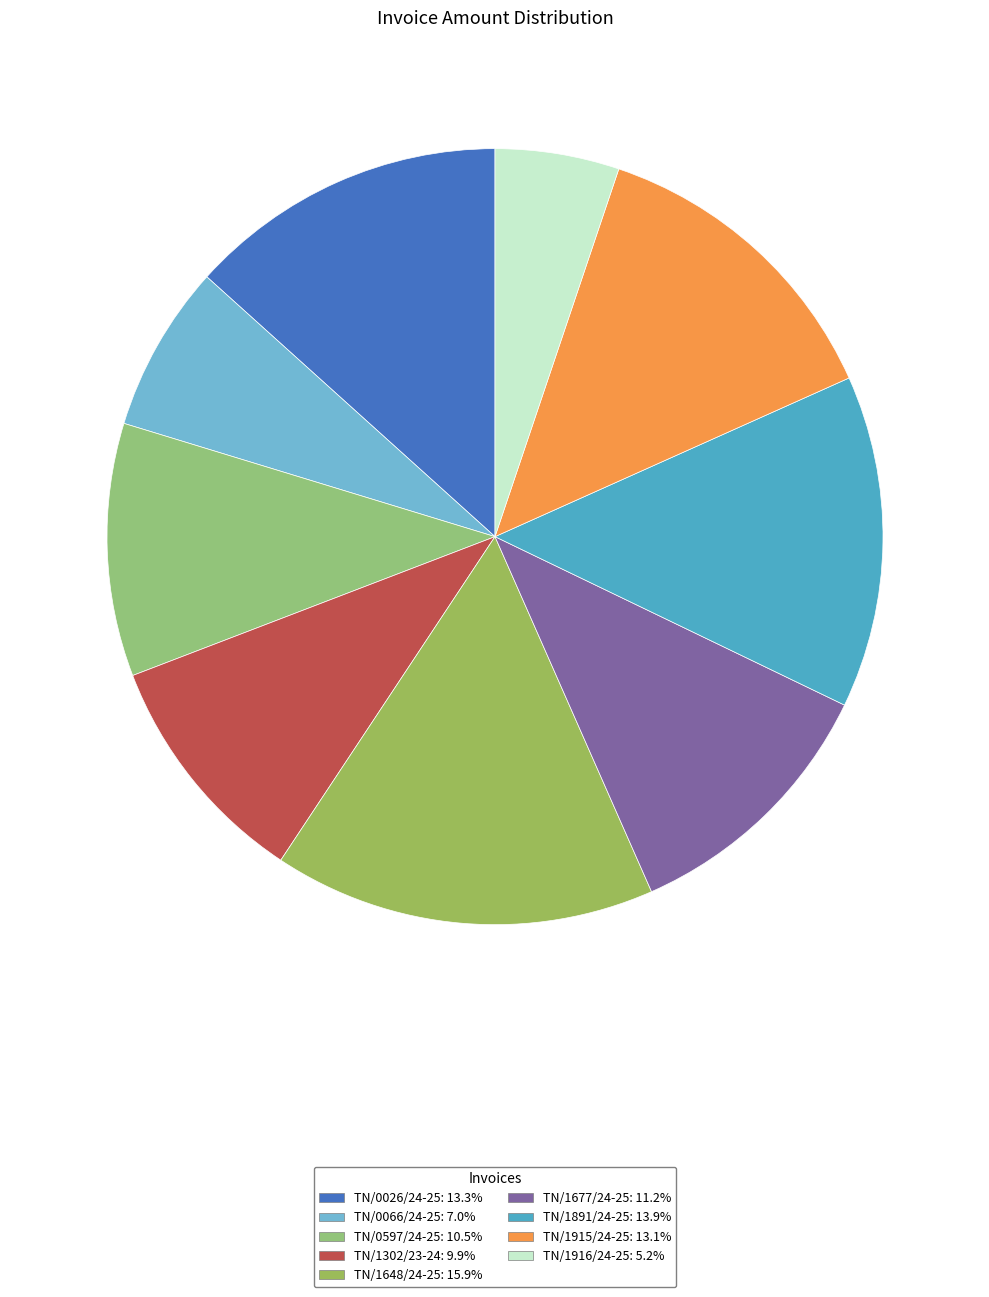

Count the number of slices in the pie.

9